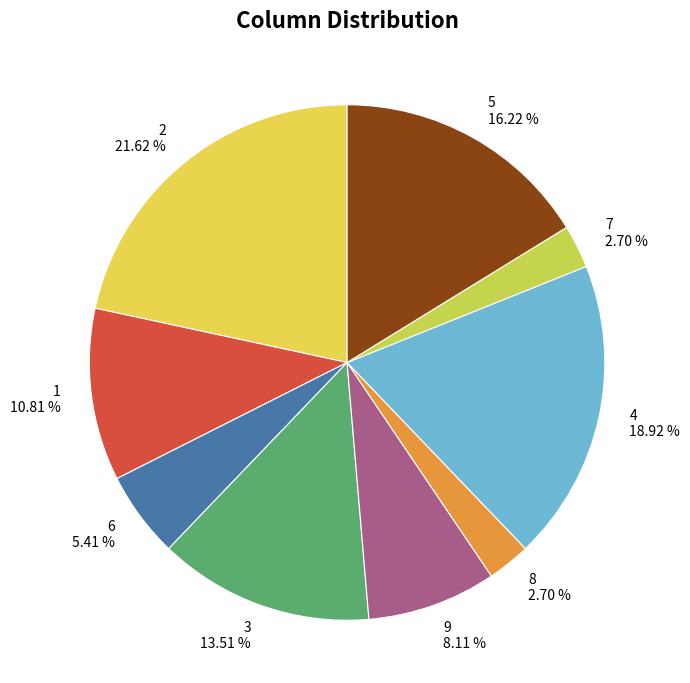

What is the ratio of the value at 5 to the value at 3?

1.2